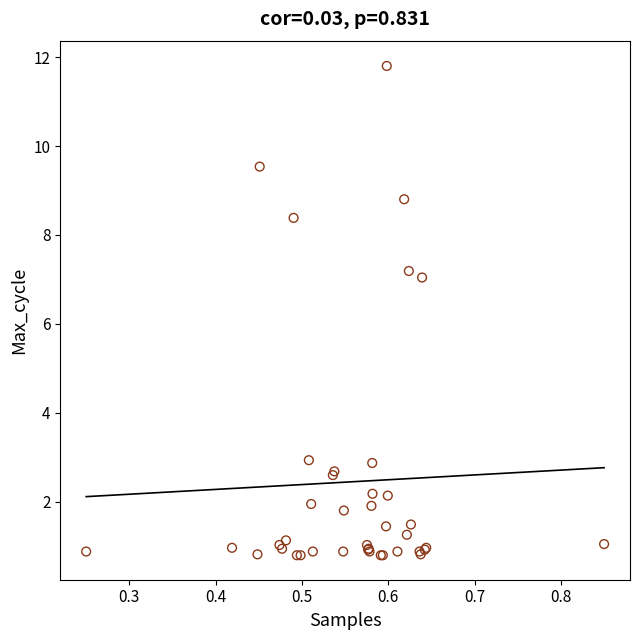

What Y value in the scatter plot is closest to 6?

7.0